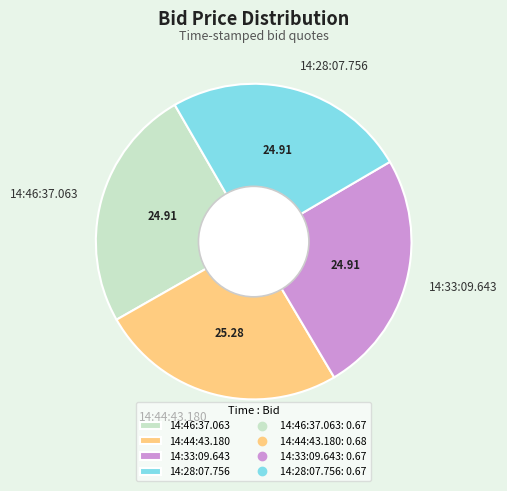

True or false: 14:44:43.180 accounts for 25% of the total.

True